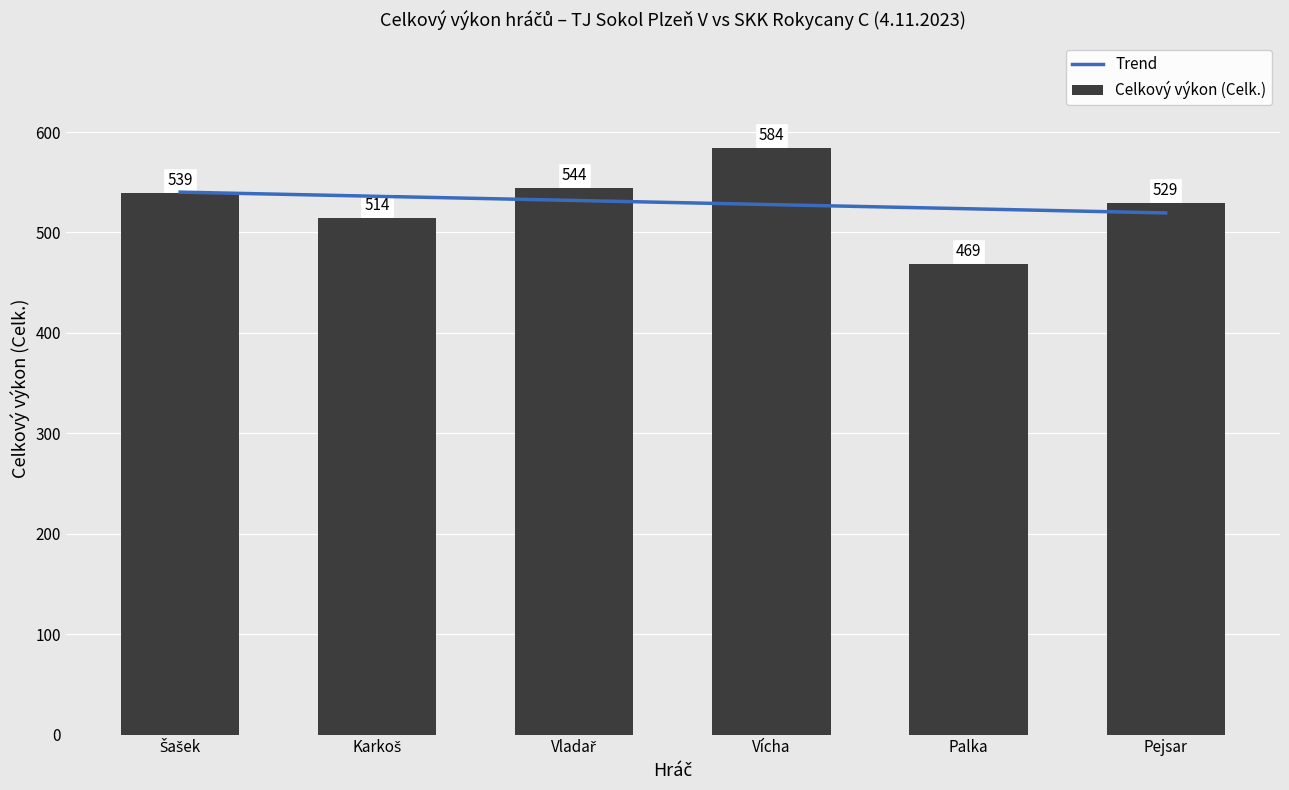

Rank the categories by value from highest to lowest.

Vícha, Vladař, Šašek, Pejsar, Karkoš, Palka